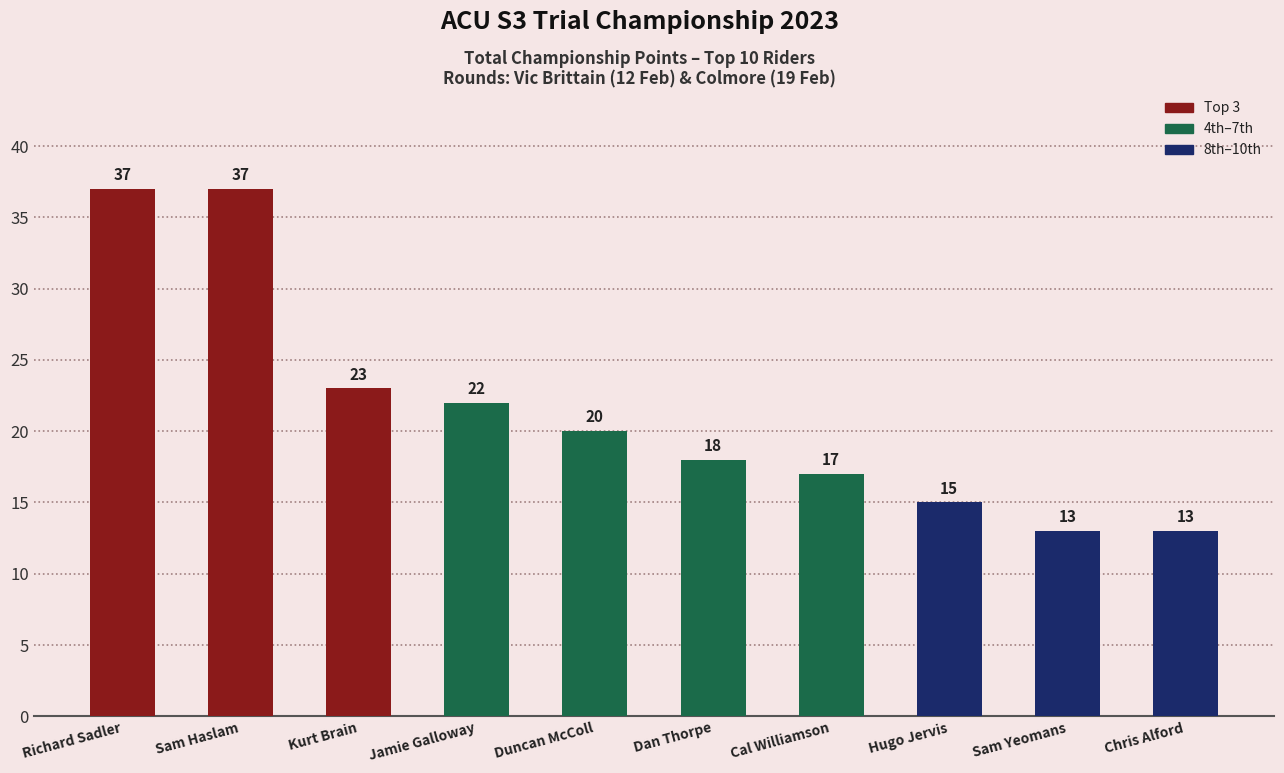

What is the change in value from Kurt Brain to Cal Williamson?

-6